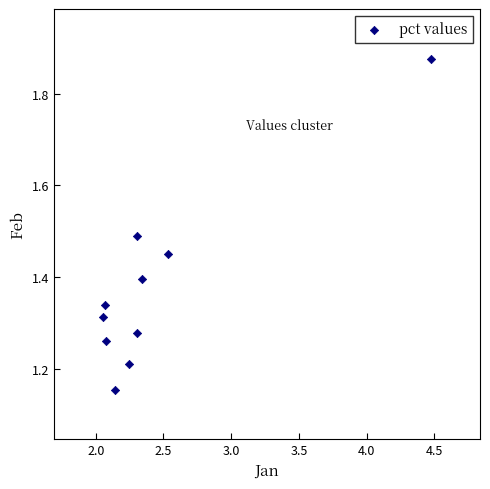

What is the range of Y values (max minus min)?

0.7